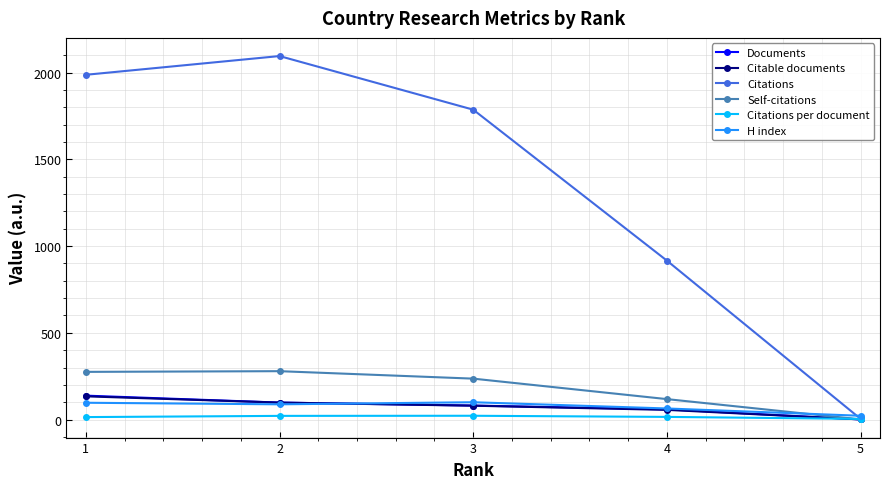

What is the spread (max minus min) of values at 1?

1972.6